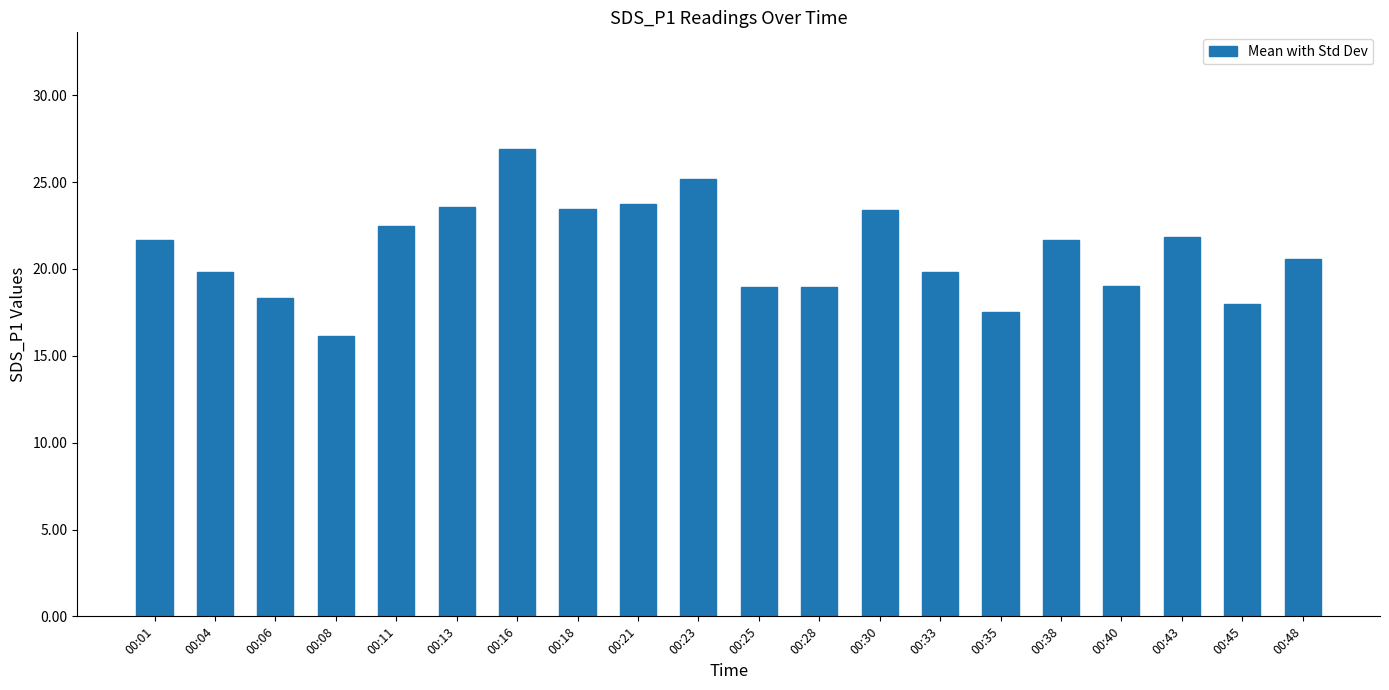

At which label does the data first exceed 21?

00:01